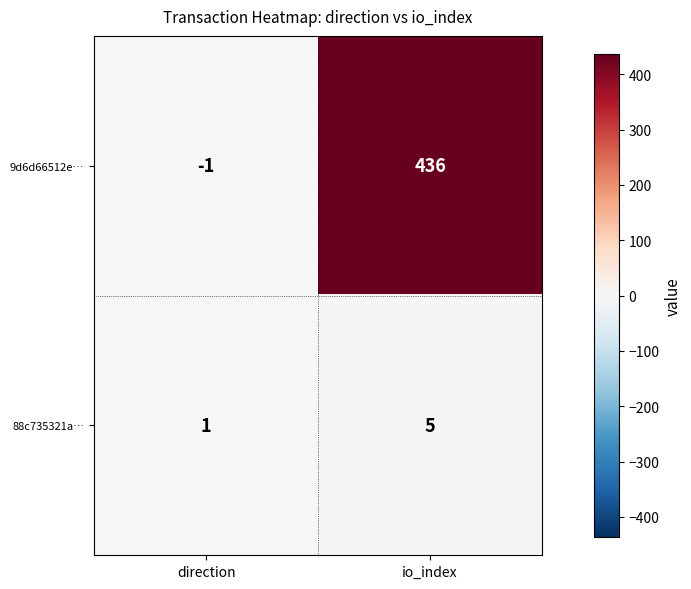

Which category has the highest value across all series?

io_index